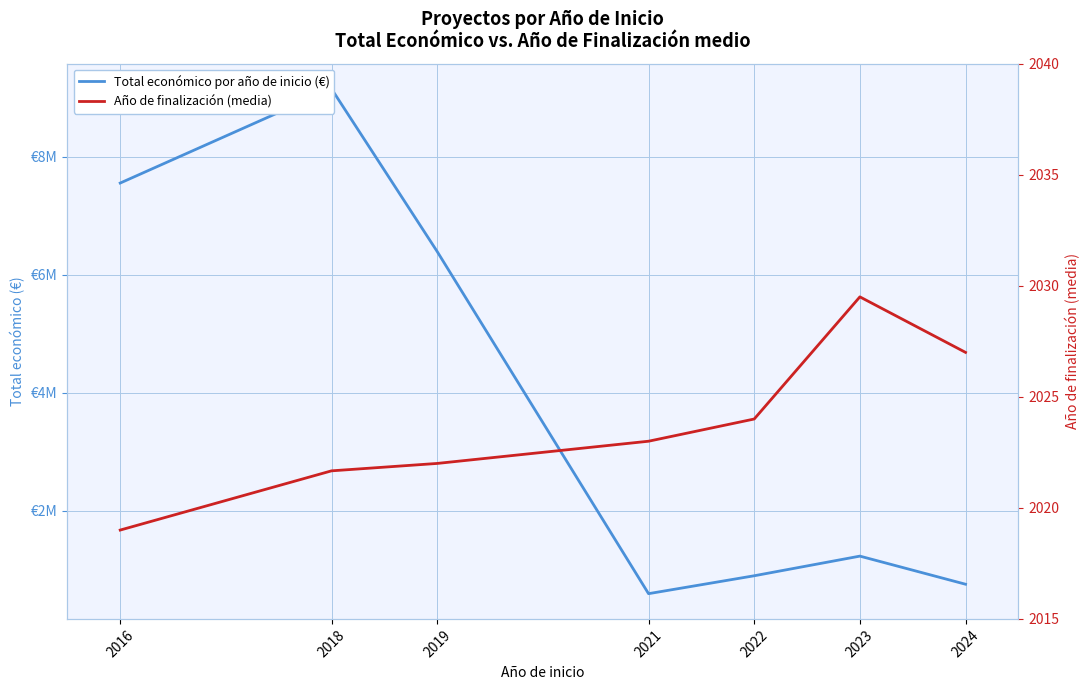

How many series are shown in this chart?

2